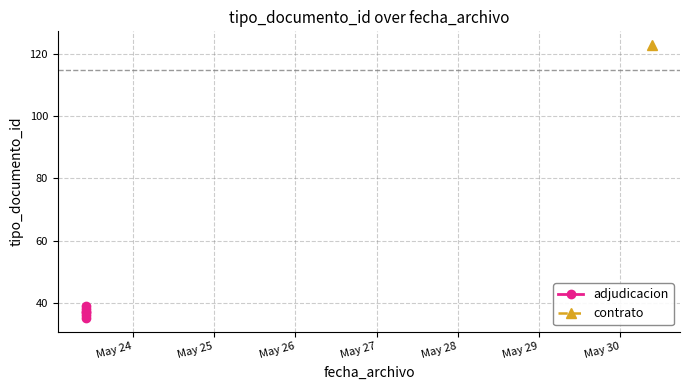

What is the value of the 6th point from the left?

37